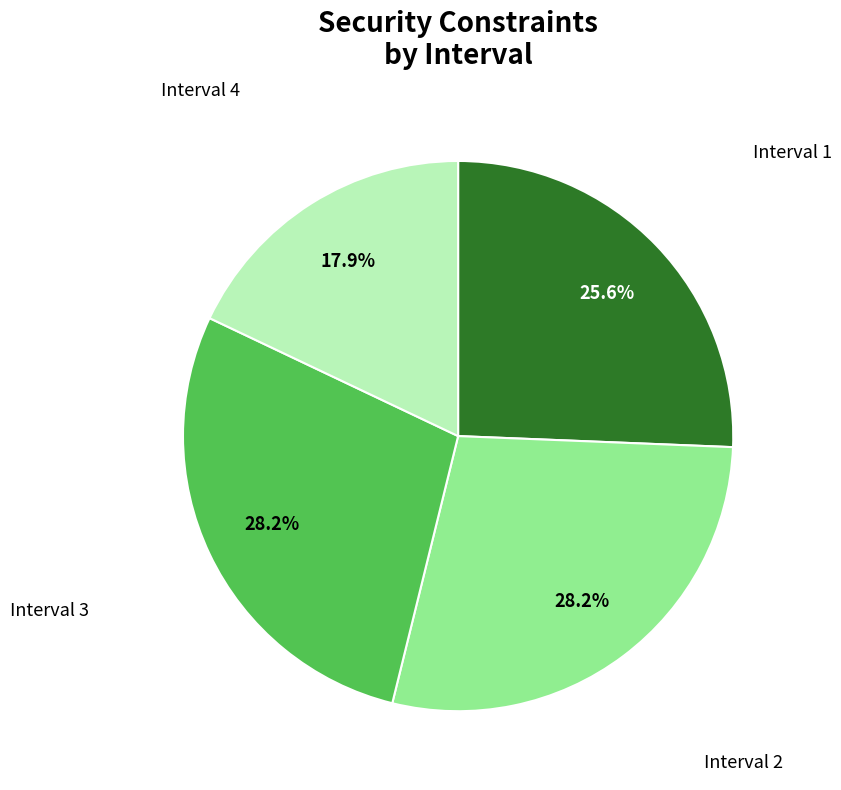

Which slice is the smallest?

Interval 4